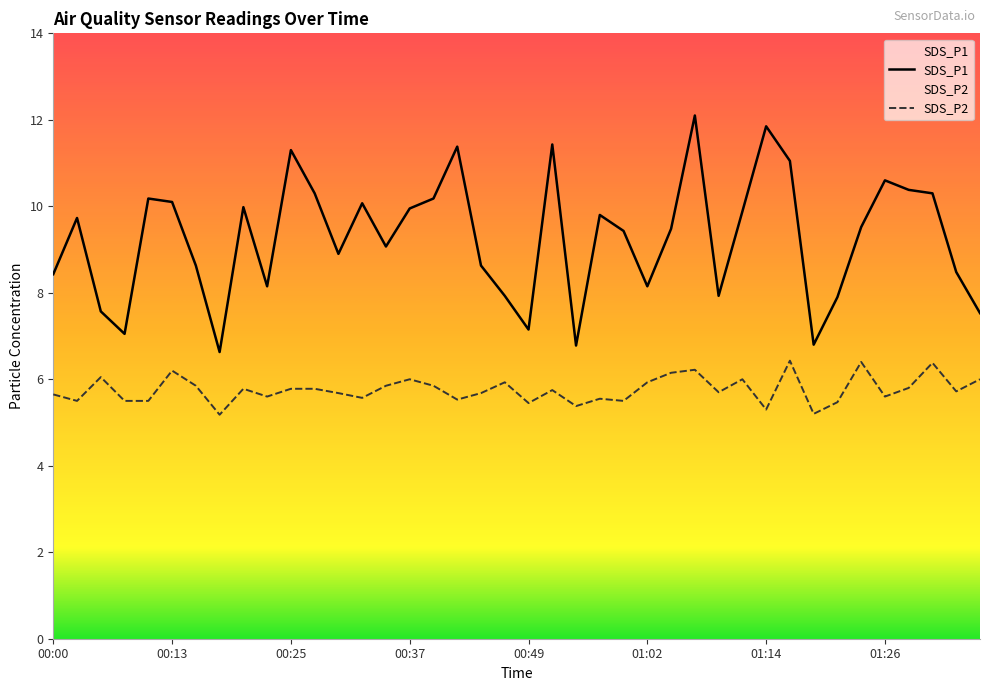

What is the average value of the SDS_P2 series?

5.8